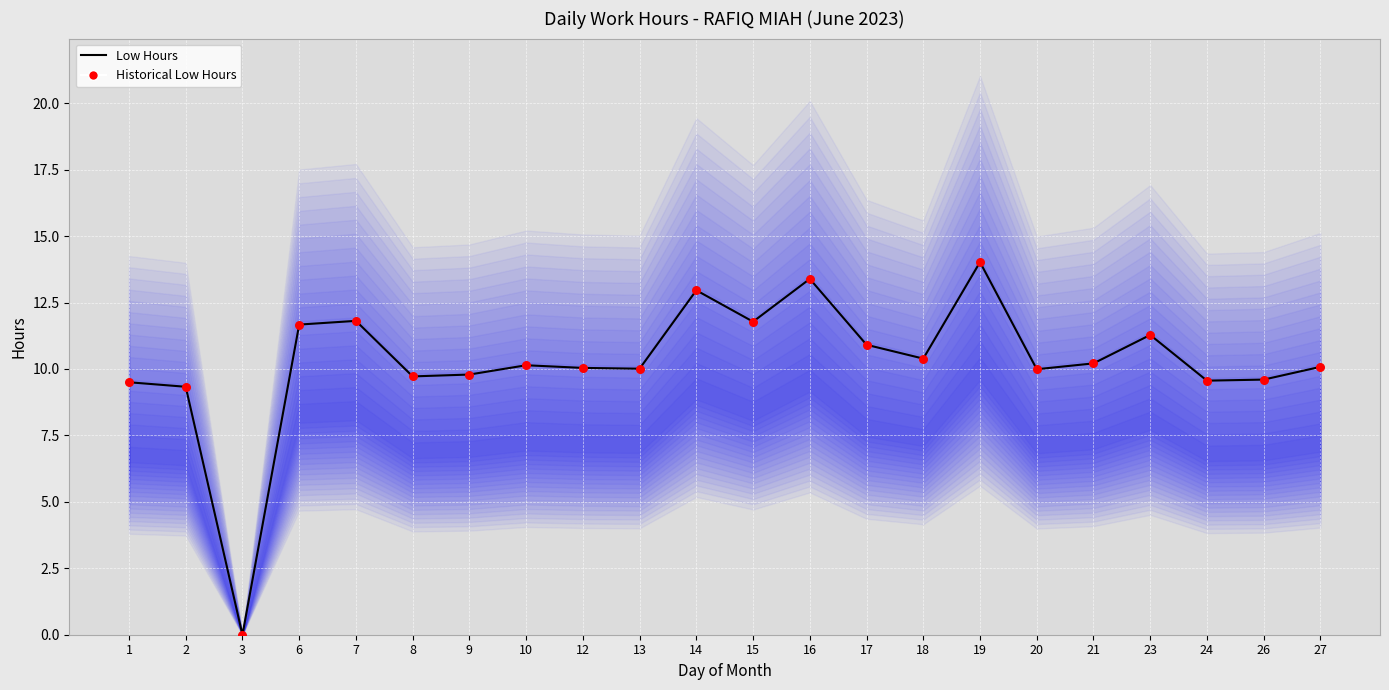

What are all the series names shown in the legend?

Low Hours, Historical Low Hours